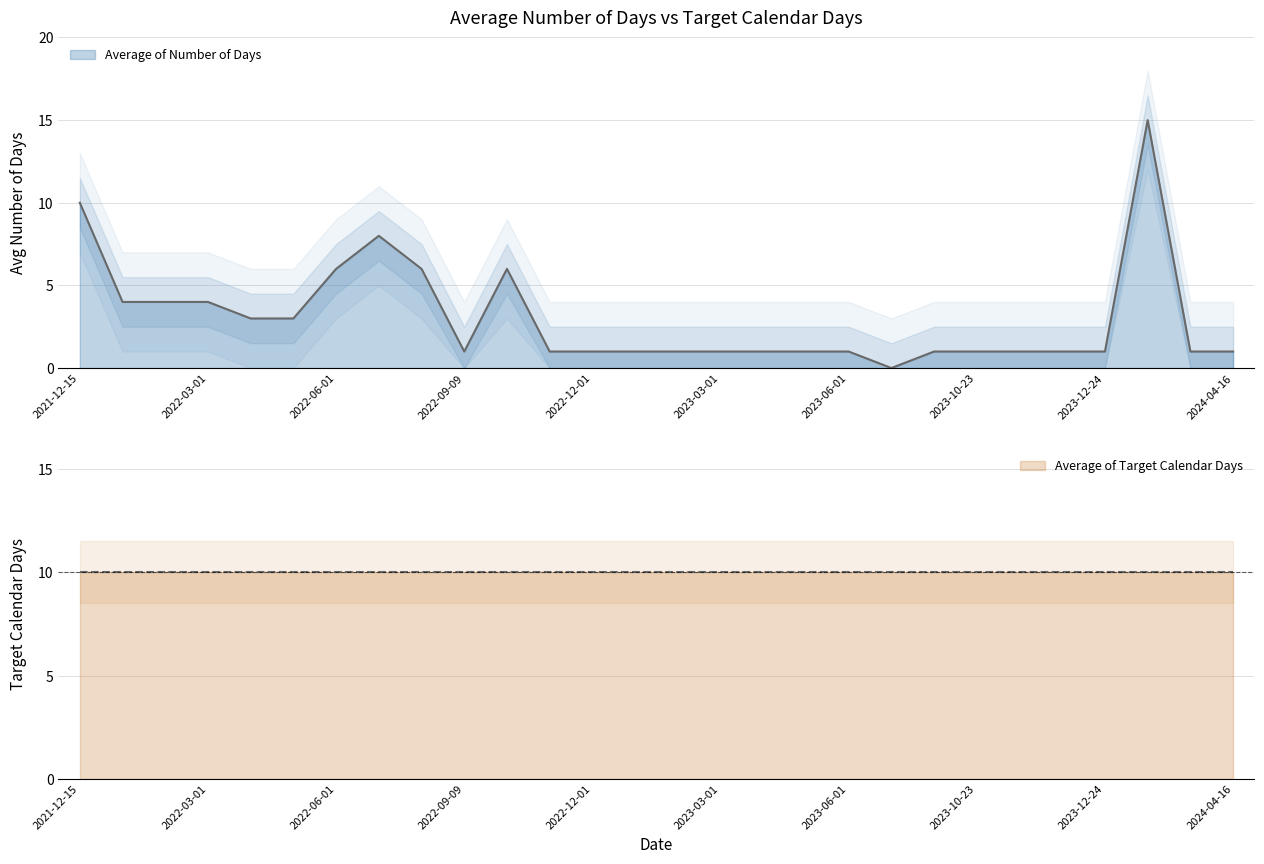

What is the difference between the maximum and minimum values?

15